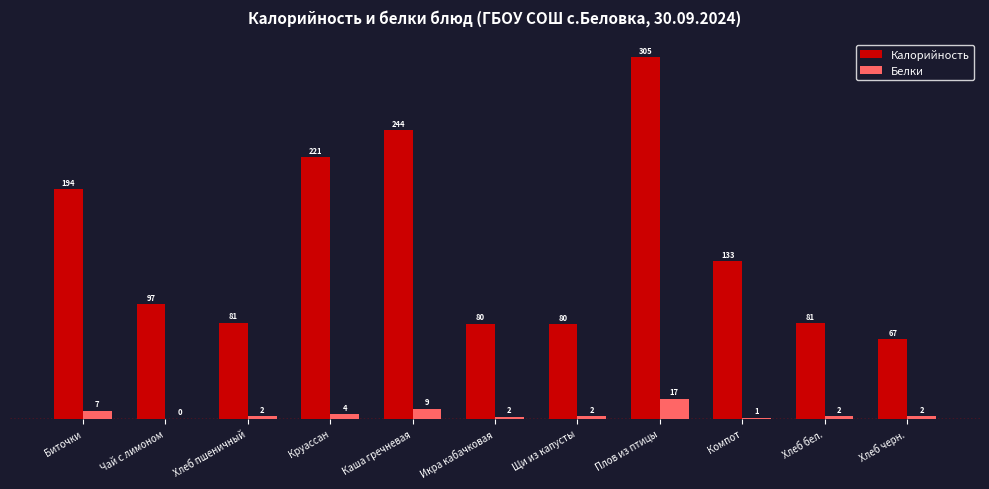

What is the maximum value for Калорийность?

305.3